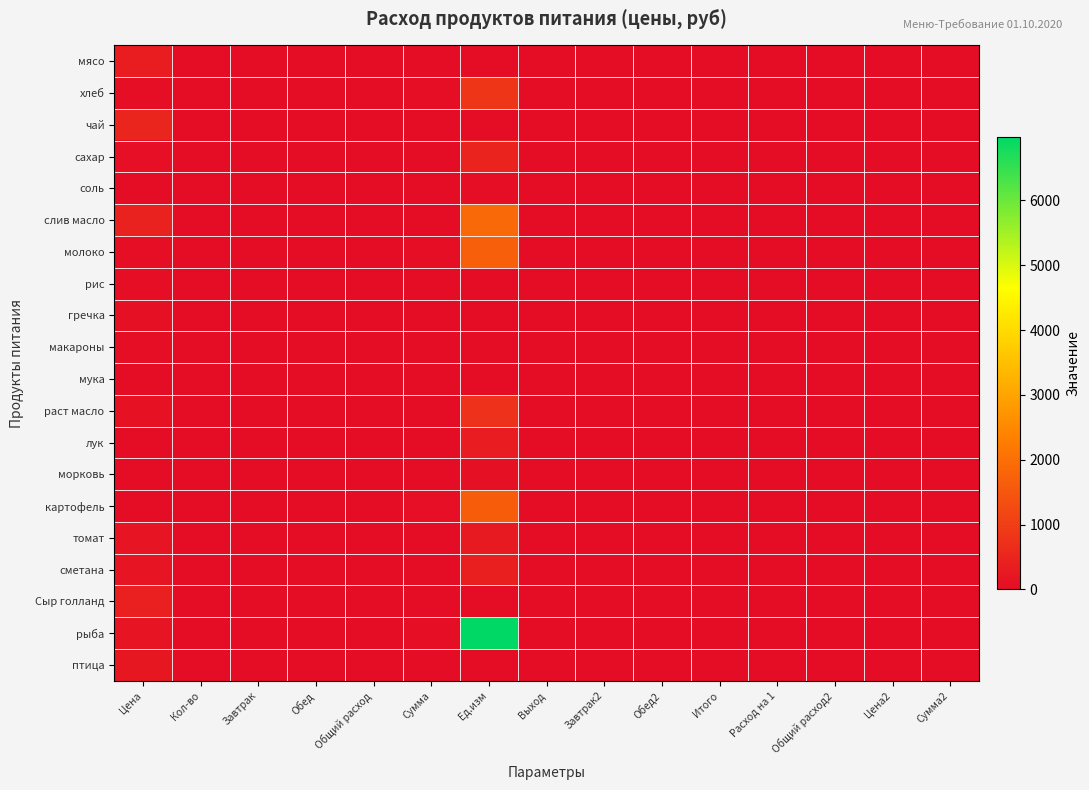

Reading left to right, list all the values displayed in this chart.

мясо: Цена=350.0	Кол-во=0.0	Завтрак=0.0	Обед=0.0	Общий расход=0.0	Сумма=0.0	Ед.изм=0.0	Выход=0.0	Завтрак2=0.0	Обед2=0.0	Итого=0.0	Расход на 1=0.0	Общий расход2=0.0	Цена2=0.0	Сумма2=0.0
хлеб: Цена=28.6	Кол-во=0.0	Завтрак=0.1	Обед=0.0	Общий расход=0.1	Сумма=28.6	Ед.изм=818.2	Выход=0.0	Завтрак2=0.0	Обед2=0.0	Итого=0.0	Расход на 1=0.0	Общий расход2=0.0	Цена2=0.0	Сумма2=0.0
чай: Цена=500.0	Кол-во=0.0	Завтрак=0.0	Обед=0.0	Общий расход=0.0	Сумма=0.0	Ед.изм=0.0	Выход=0.0	Завтрак2=0.0	Обед2=0.0	Итого=0.0	Расход на 1=0.0	Общий расход2=0.0	Цена2=0.0	Сумма2=0.0
сахар: Цена=55.0	Кол-во=0.0	Завтрак=0.0	Обед=0.0	Общий расход=0.0	Сумма=8.6	Ед.изм=472.6	Выход=0.0	Завтрак2=0.0	Обед2=0.0	Итого=0.0	Расход на 1=0.0	Общий расход2=0.0	Цена2=0.0	Сумма2=0.0
соль: Цена=12.0	Кол-во=0.0	Завтрак=0.0	Обед=0.0	Общий расход=0.0	Сумма=2.9	Ед.изм=34.4	Выход=0.0	Завтрак2=0.0	Обед2=0.0	Итого=0.0	Расход на 1=0.0	Общий расход2=0.0	Цена2=0.0	Сумма2=0.0
слив масло: Цена=438.9	Кол-во=0.0	Завтрак=0.0	Обед=0.0	Общий расход=0.0	Сумма=4.3	Ед.изм=1885.5	Выход=0.0	Завтрак2=0.0	Обед2=0.0	Итого=0.0	Расход на 1=0.0	Общий расход2=0.0	Цена2=0.0	Сумма2=0.0
молоко: Цена=47.0	Кол-во=0.0	Завтрак=0.0	Обед=0.1	Общий расход=0.1	Сумма=35.8	Ед.изм=1682.6	Выход=0.0	Завтрак2=0.0	Обед2=0.0	Итого=0.0	Расход на 1=0.0	Общий расход2=0.0	Цена2=0.0	Сумма2=0.0
рис: Цена=47.0	Кол-во=0.0	Завтрак=0.0	Обед=0.0	Общий расход=0.0	Сумма=0.0	Ед.изм=0.0	Выход=0.0	Завтрак2=0.0	Обед2=0.0	Итого=0.0	Расход на 1=0.0	Общий расход2=0.0	Цена2=0.0	Сумма2=0.0
гречка: Цена=70.0	Кол-во=0.0	Завтрак=0.0	Обед=0.0	Общий расход=0.0	Сумма=0.0	Ед.изм=0.0	Выход=0.0	Завтрак2=0.0	Обед2=0.0	Итого=0.0	Расход на 1=0.0	Общий расход2=0.0	Цена2=0.0	Сумма2=0.0
макароны: Цена=32.0	Кол-во=0.0	Завтрак=0.0	Обед=0.0	Общий расход=0.0	Сумма=0.0	Ед.изм=0.0	Выход=0.0	Завтрак2=0.0	Обед2=0.0	Итого=0.0	Расход на 1=0.0	Общий расход2=0.0	Цена2=0.0	Сумма2=0.0
мука: Цена=24.0	Кол-во=0.0	Завтрак=0.0	Обед=0.0	Общий расход=0.0	Сумма=0.0	Ед.изм=0.0	Выход=0.0	Завтрак2=0.0	Обед2=0.0	Итого=0.0	Расход на 1=0.0	Общий расход2=0.0	Цена2=0.0	Сумма2=0.0
раст масло: Цена=115.0	Кол-во=0.0	Завтрак=0.0	Обед=0.0	Общий расход=0.0	Сумма=6.4	Ед.изм=741.1	Выход=0.0	Завтрак2=0.0	Обед2=0.0	Итого=0.0	Расход на 1=0.0	Общий расход2=0.0	Цена2=0.0	Сумма2=0.0
лук: Цена=18.0	Кол-во=0.1	Завтрак=0.0	Обед=0.0	Общий расход=0.1	Сумма=17.9	Ед.изм=322.2	Выход=0.0	Завтрак2=0.0	Обед2=0.0	Итого=0.0	Расход на 1=0.0	Общий расход2=0.0	Цена2=0.0	Сумма2=0.0
морковь: Цена=25.0	Кол-во=0.0	Завтрак=0.0	Обед=0.0	Общий расход=0.0	Сумма=3.6	Ед.изм=89.5	Выход=0.0	Завтрак2=0.0	Обед2=0.0	Итого=0.0	Расход на 1=0.0	Общий расход2=0.0	Цена2=0.0	Сумма2=0.0
картофель: Цена=25.0	Кол-во=0.0	Завтрак=0.2	Обед=0.0	Общий расход=0.2	Сумма=64.4	Ед.изм=1611.0	Выход=0.0	Завтрак2=0.0	Обед2=0.0	Итого=0.0	Расход на 1=0.0	Общий расход2=0.0	Цена2=0.0	Сумма2=0.0
томат: Цена=164.3	Кол-во=0.0	Завтрак=0.0	Обед=0.0	Общий расход=0.0	Сумма=1.8	Ед.изм=294.1	Выход=0.0	Завтрак2=0.0	Обед2=0.0	Итого=0.0	Расход на 1=0.0	Общий расход2=0.0	Цена2=0.0	Сумма2=0.0
сметана: Цена=180.0	Кол-во=0.0	Завтрак=0.0	Обед=0.0	Общий расход=0.0	Сумма=2.1	Ед.изм=386.6	Выход=0.0	Завтрак2=0.0	Обед2=0.0	Итого=0.0	Расход на 1=0.0	Общий расход2=0.0	Цена2=0.0	Сумма2=0.0
Сыр голланд: Цена=400.0	Кол-во=0.0	Завтрак=0.0	Обед=0.0	Общий расход=0.0	Сумма=0.0	Ед.изм=0.0	Выход=0.0	Завтрак2=0.0	Обед2=0.0	Итого=0.0	Расход на 1=0.0	Общий расход2=0.0	Цена2=0.0	Сумма2=0.0
рыба: Цена=150.0	Кол-во=0.1	Завтрак=0.0	Обед=0.0	Общий расход=0.1	Сумма=46.5	Ед.изм=6981.0	Выход=0.0	Завтрак2=0.0	Обед2=0.0	Итого=0.0	Расход на 1=0.0	Общий расход2=0.0	Цена2=0.0	Сумма2=0.0
птица: Цена=220.0	Кол-во=0.0	Завтрак=0.0	Обед=0.0	Общий расход=0.0	Сумма=0.0	Ед.изм=0.0	Выход=0.0	Завтрак2=0.0	Обед2=0.0	Итого=0.0	Расход на 1=0.0	Общий расход2=0.0	Цена2=0.0	Сумма2=0.0